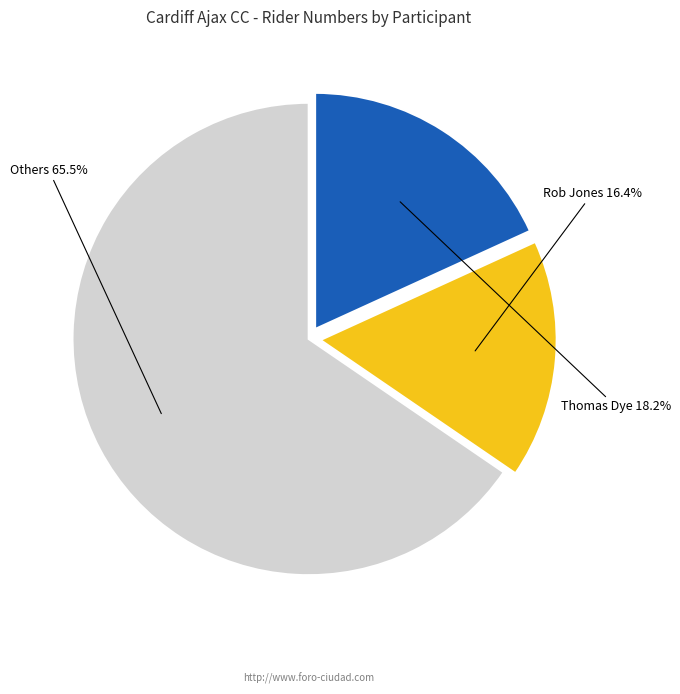

What is the total percentage of Thomas Dye and Others?

83.6%